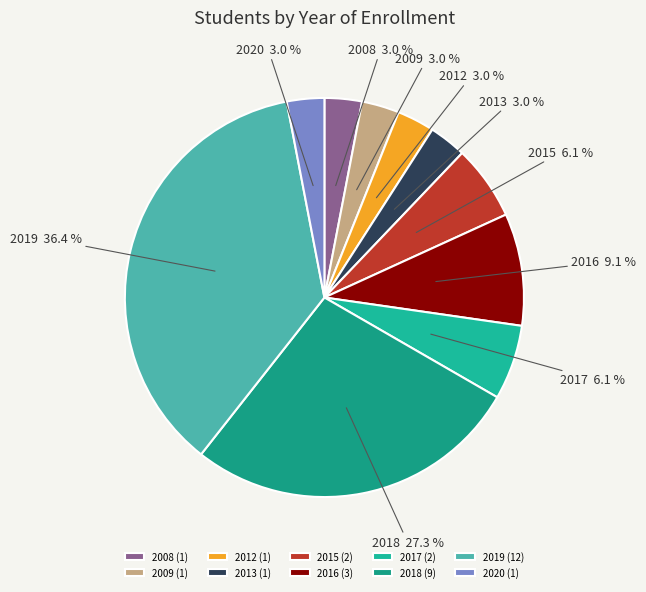

What is the total percentage of 2013 and 2018?

30.3%